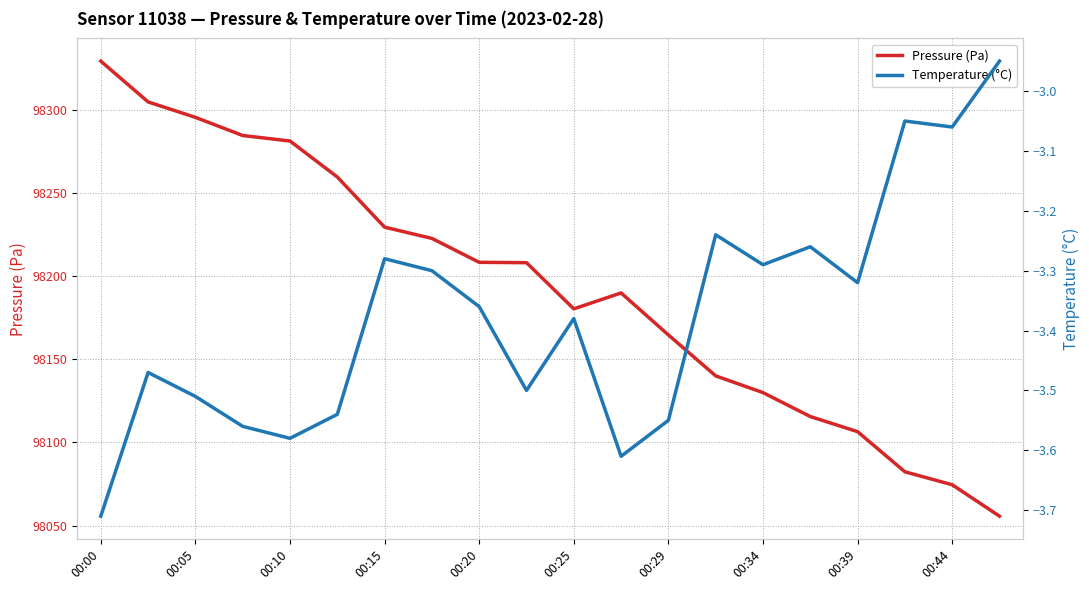

What is the minimum value for Pressure (Pa)?

98055.7